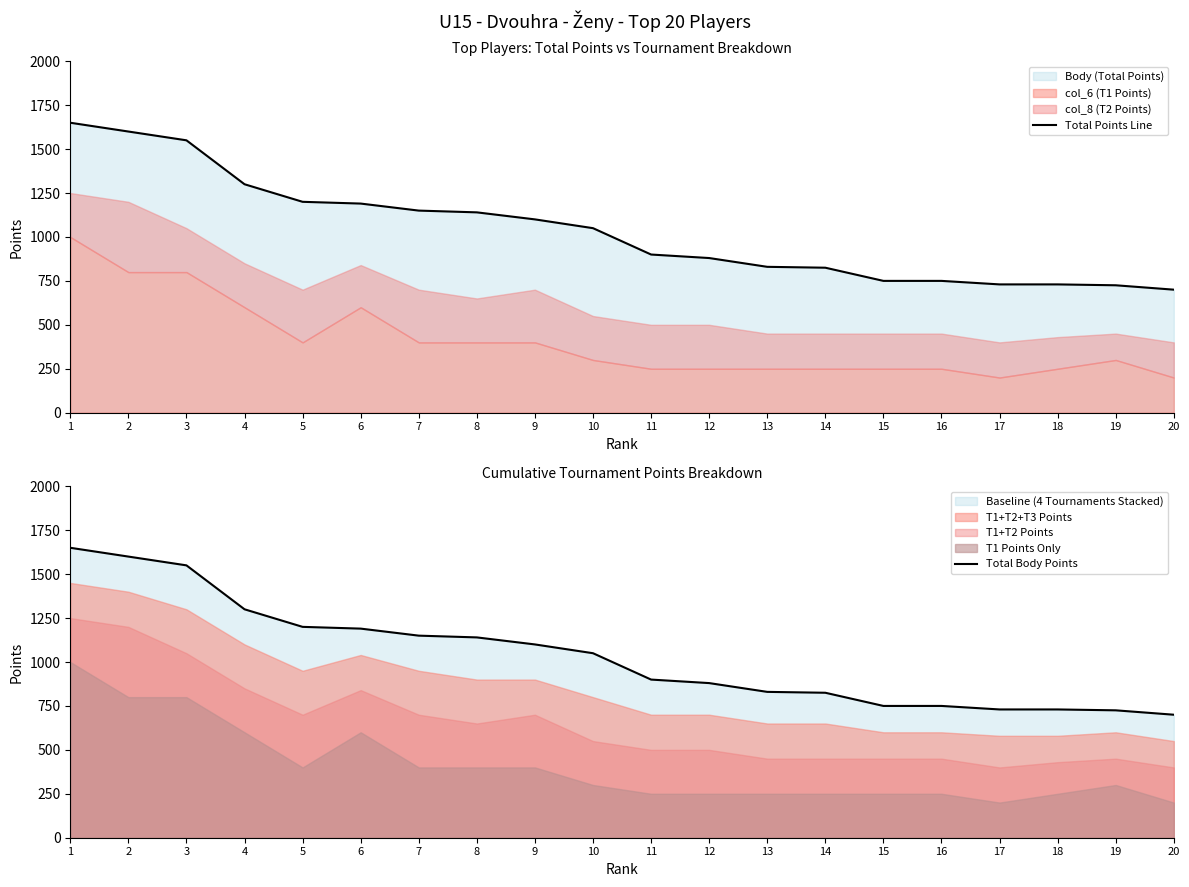

What is the approximate value of Total Points Line at 6?

1190